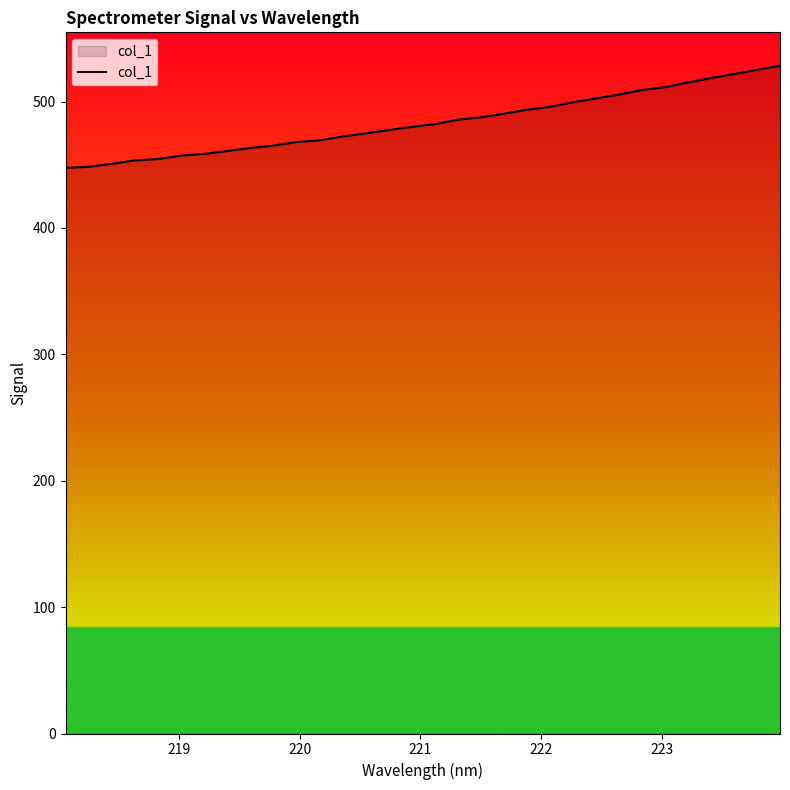

What is the maximum value shown in the chart?

528.3